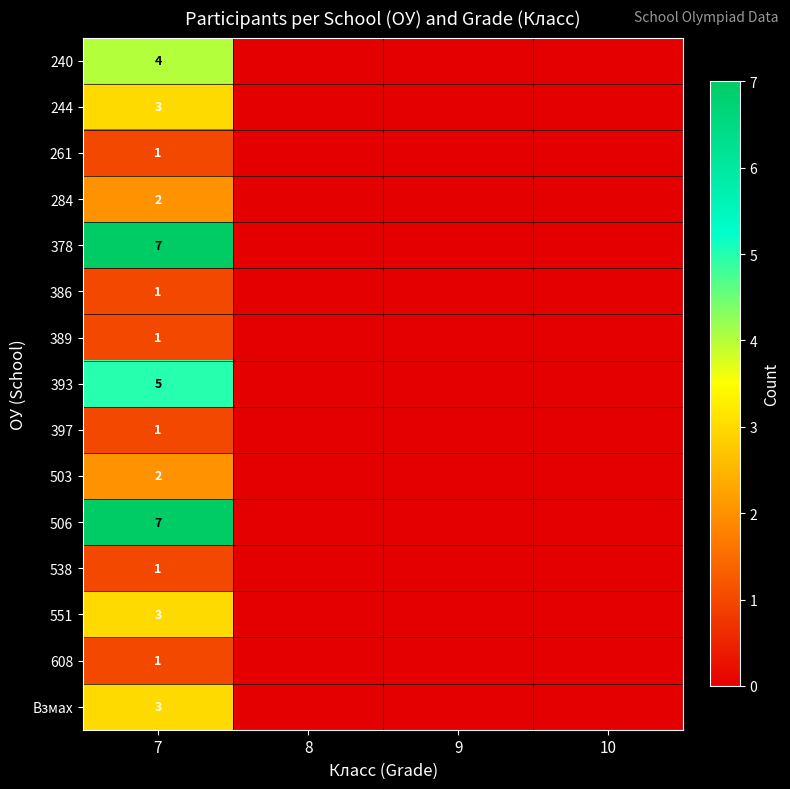

True or false: 608 has a value of 1 at 7.

True